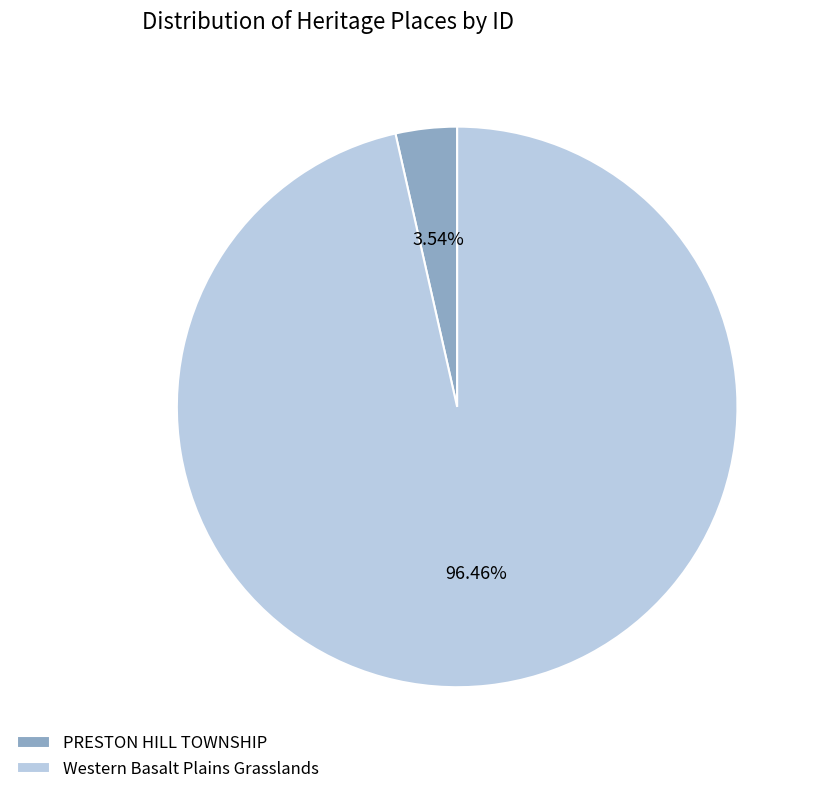

Is there any slice that represents more than half of the pie?

Yes